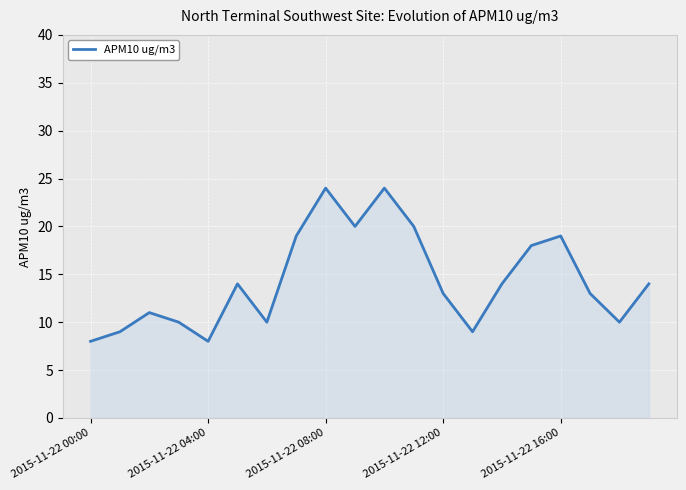

What is the smallest value displayed?

8